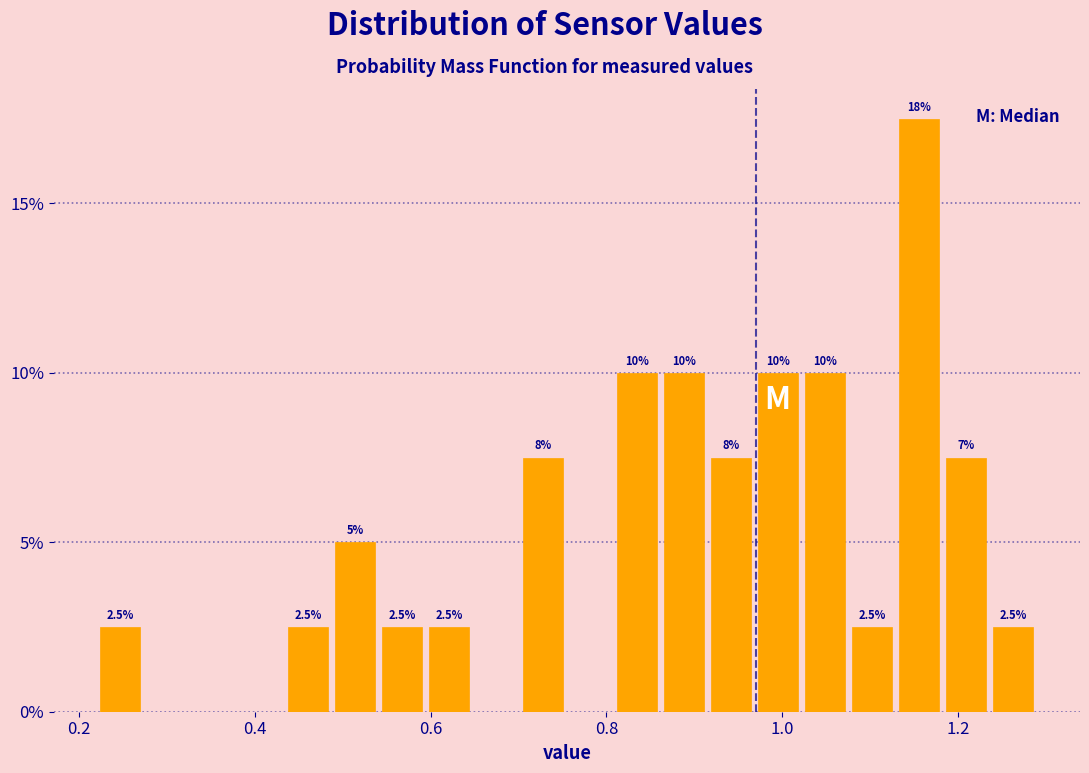

Around what value on the x-axis is the tallest bar? Give the approximate position of its centre, as read against the axis.

1.16